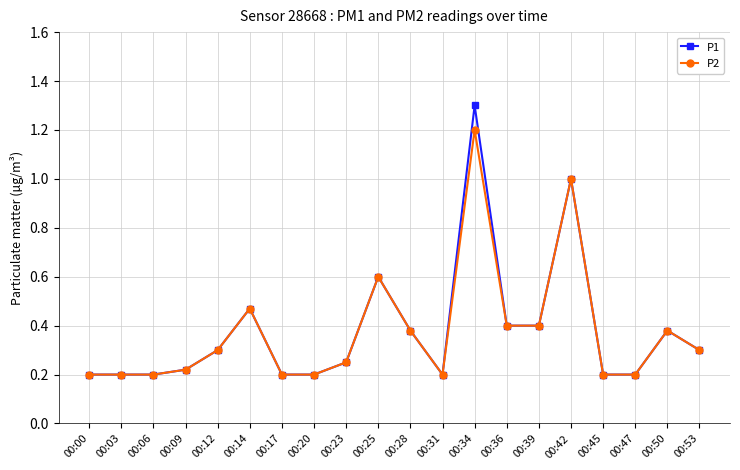

Rank the series by their maximum value, from lowest to highest.

P2, P1